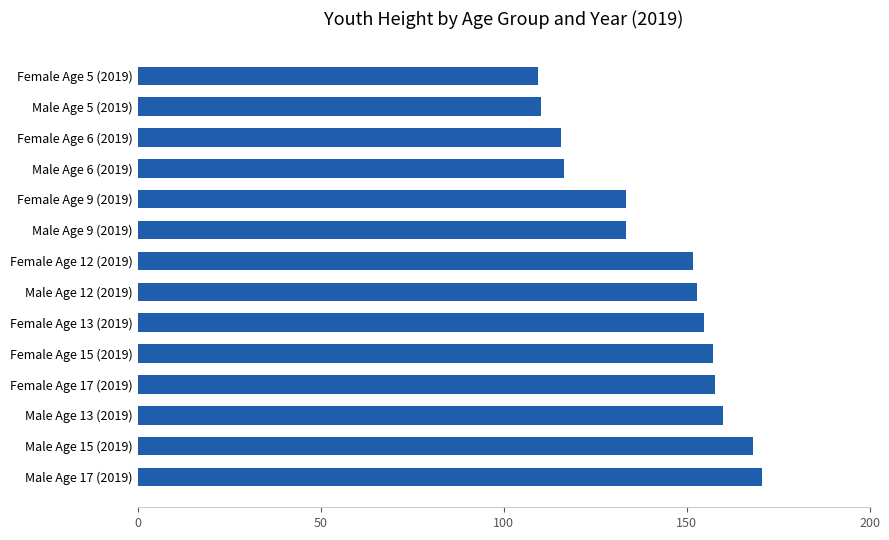

Approximately how many times larger is the value at Male Age 13 (2019) compared to Female Age 13 (2019)?

1.0